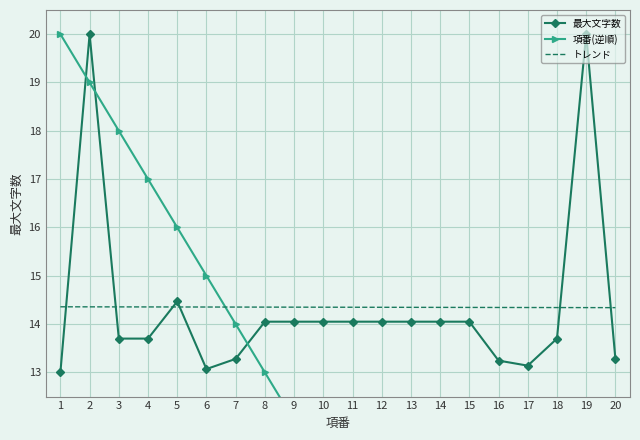

At which label is トレンド closest to 14?

20